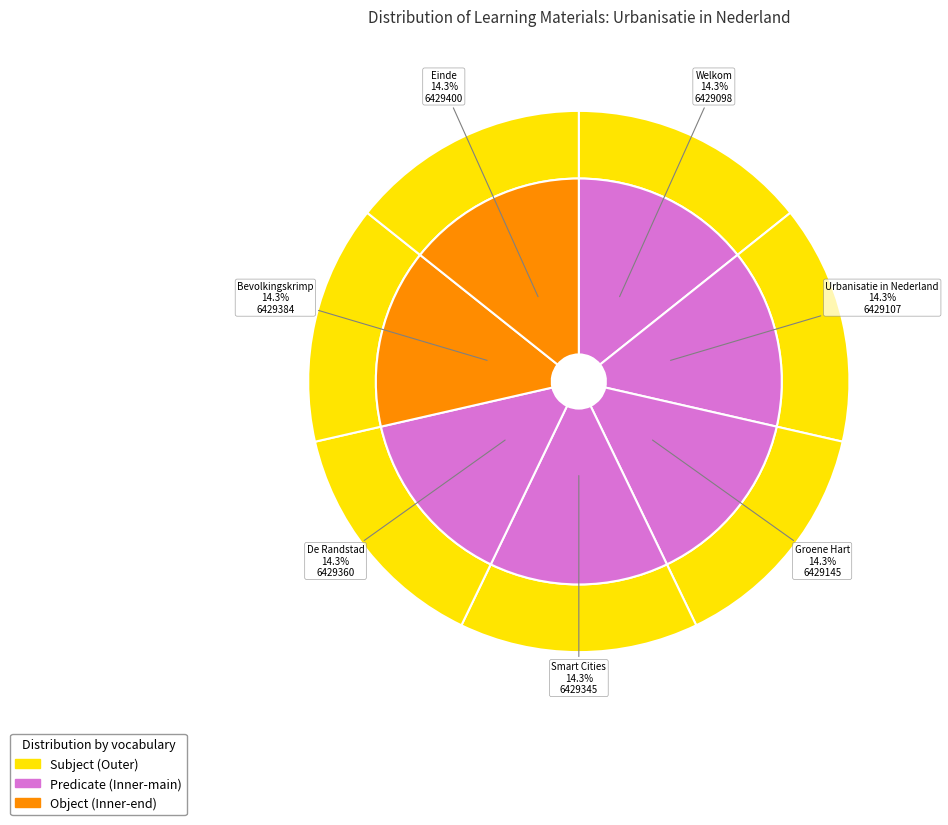

Is it true that Smart Cities is 26% of the pie?

False